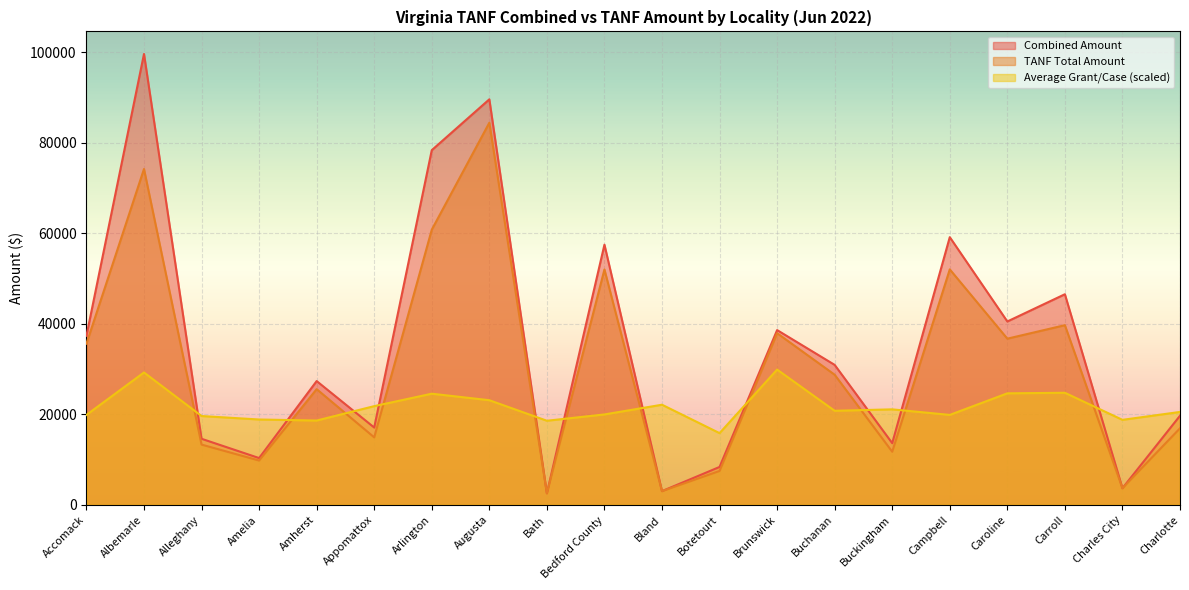

What is the value of the Average Grant/Case point at the 19th from the left?

18778.3